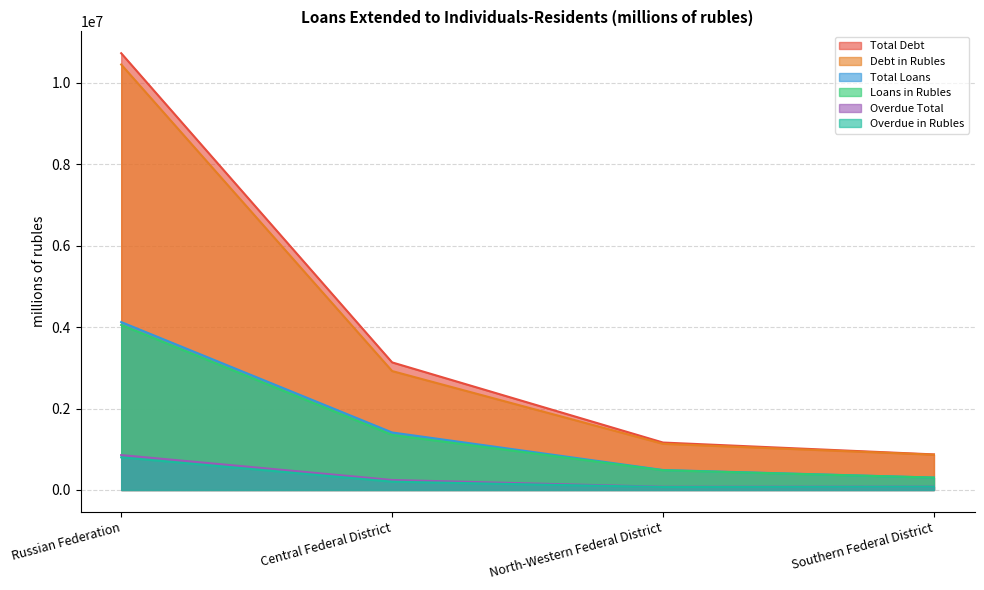

The value of Debt in Rubles at Southern Federal District is 239553. True or false?

False